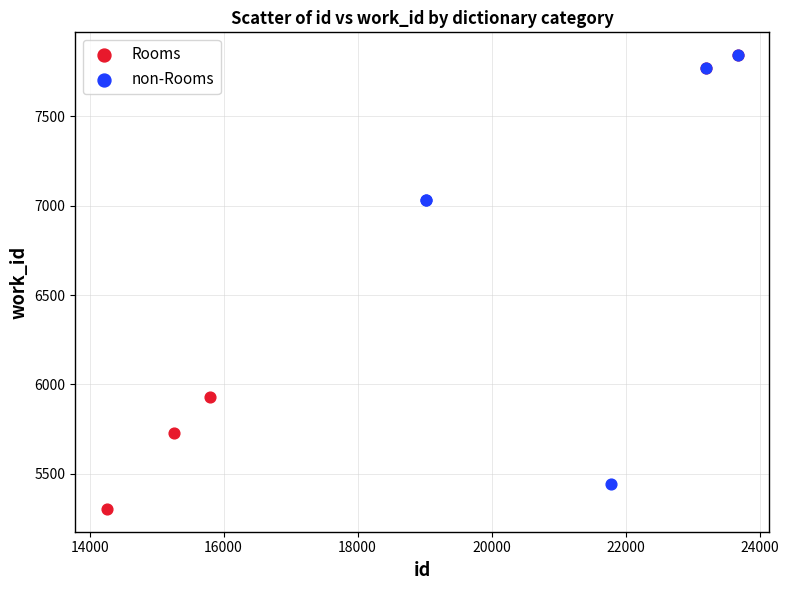

Which series has the widest spread of Y values?

Rooms